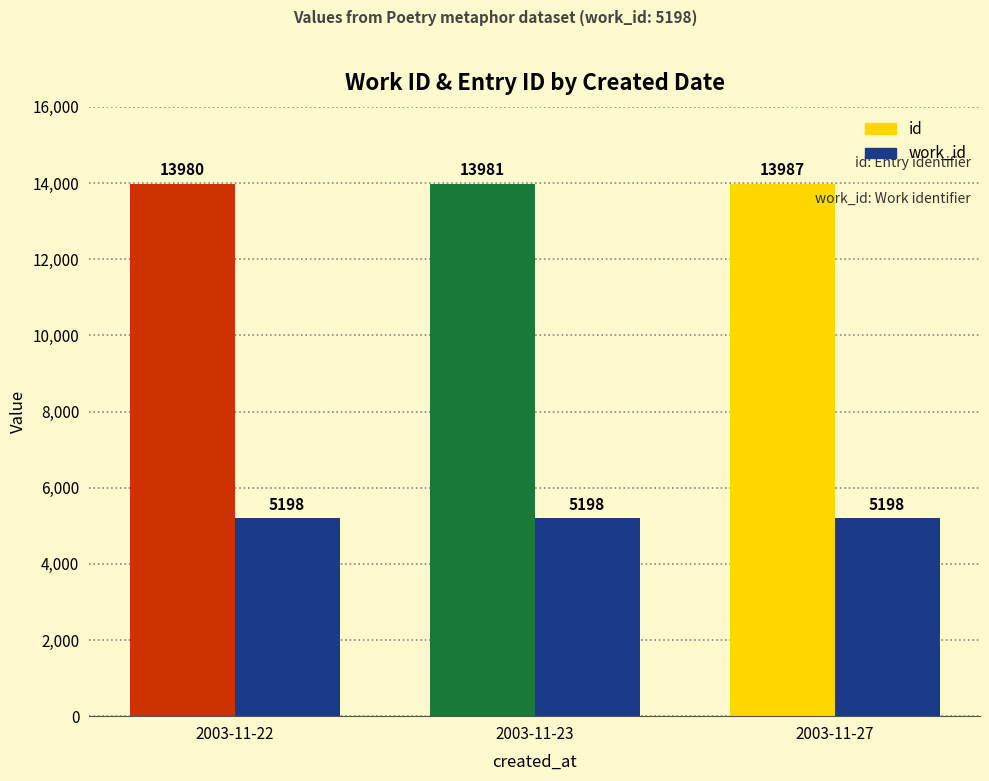

Are the bars grouped side by side (vs. stacked)?

Yes